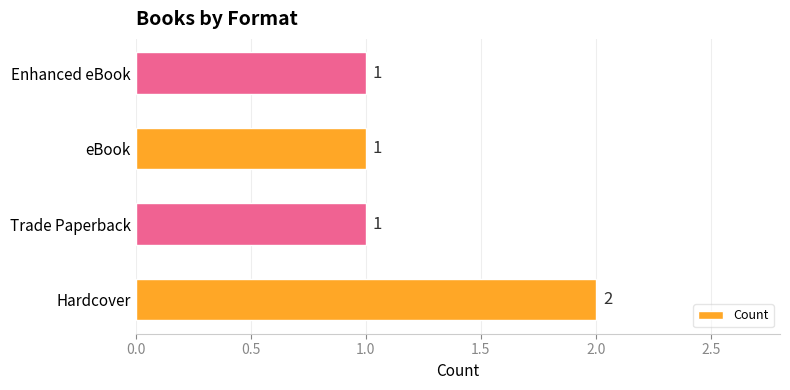

Reading top to bottom, extract all data points from this chart.

1	1	1	2